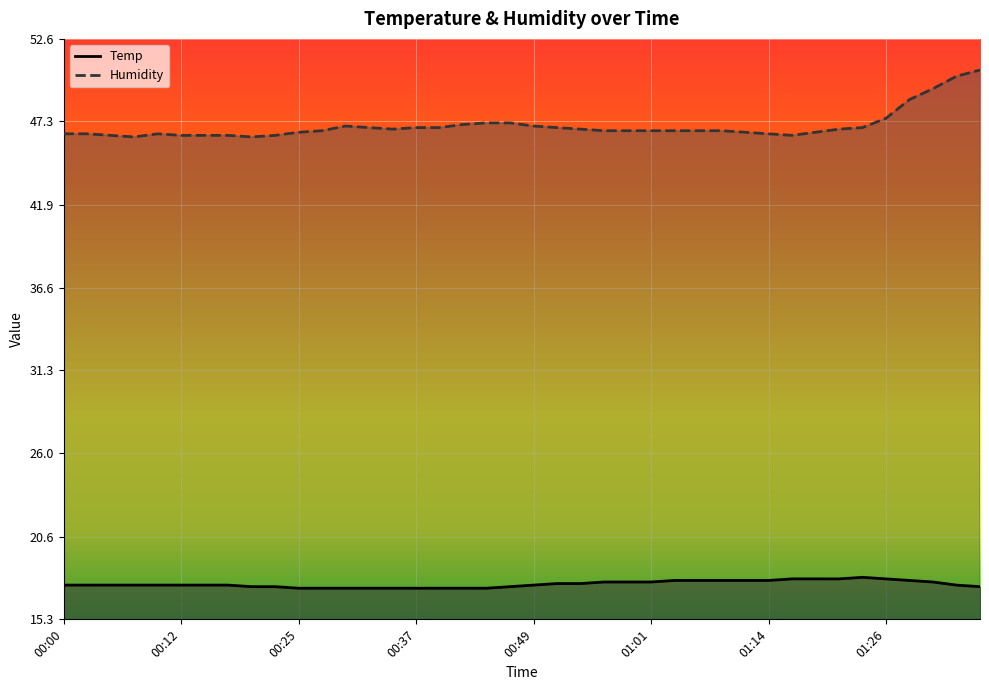

What is the label of the 39th point from the right?

00:03